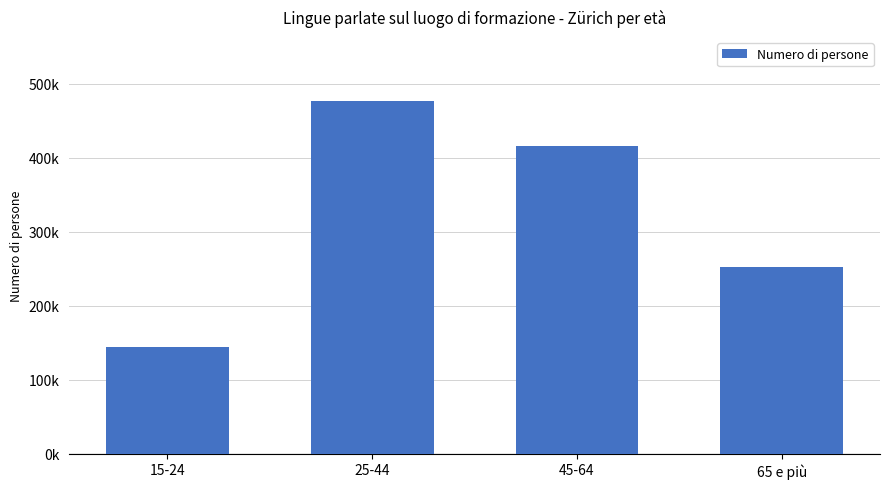

How many data points does each series have?

4